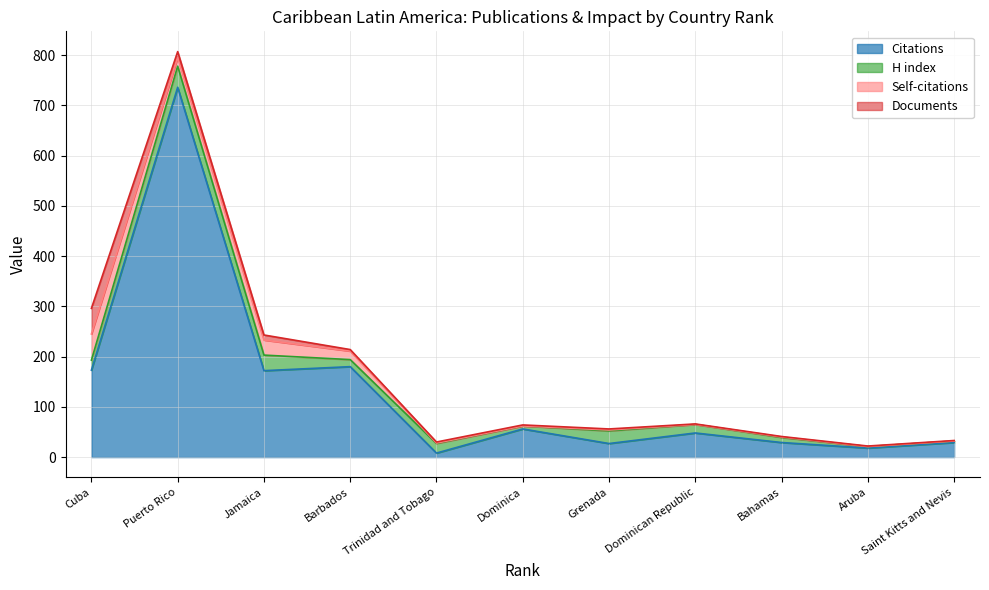

At which category does Self-citations reach its first local peak?

3